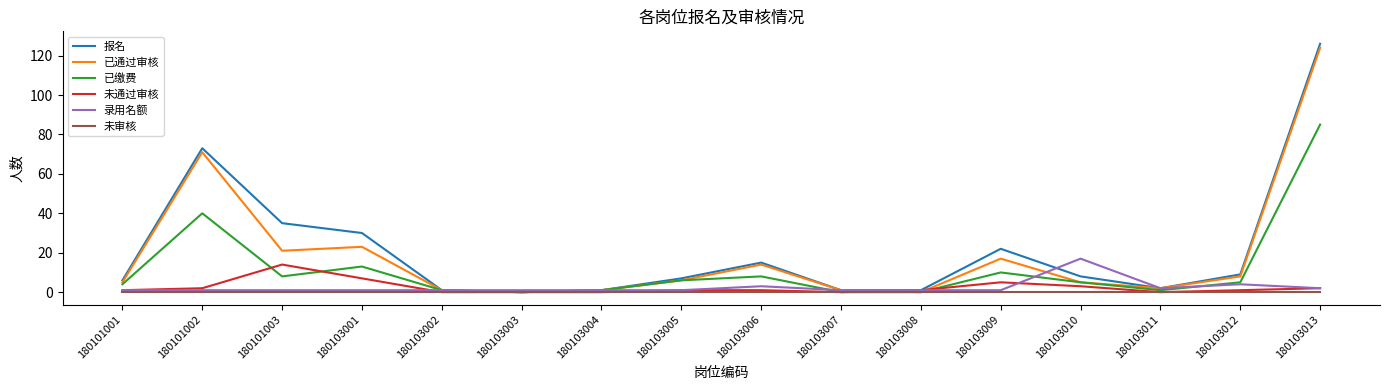

What value does the 已通过审核 series have at 180103006, to the nearest 10?

10